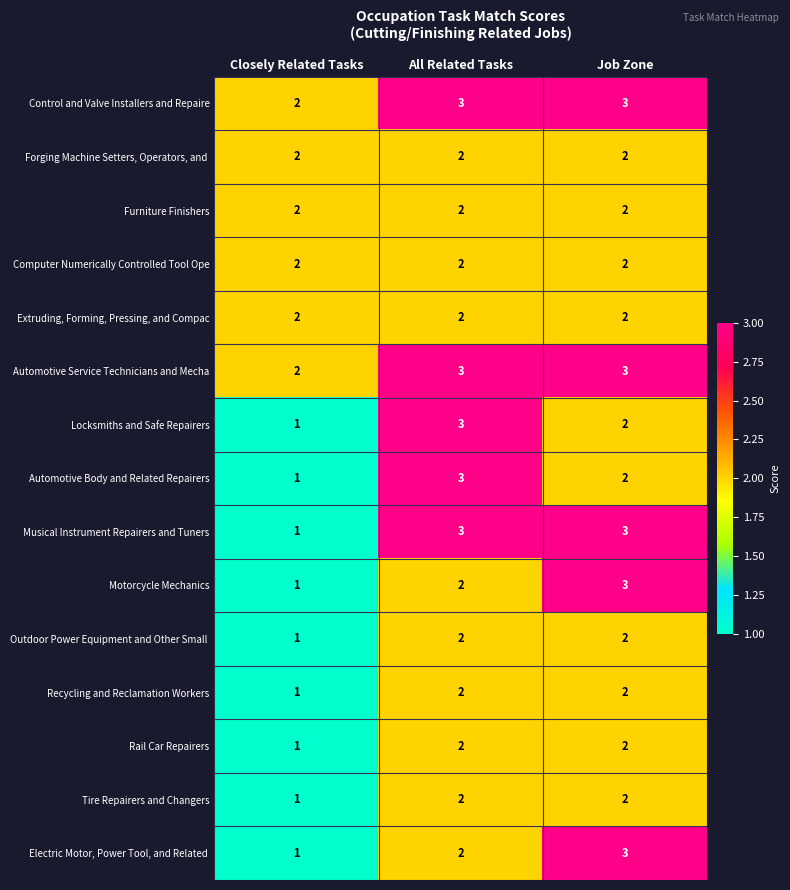

Is the value of Motorcycle Mechanics at Job Zone greater than the value of Rail Car Repairers at All Related Tasks?

Yes